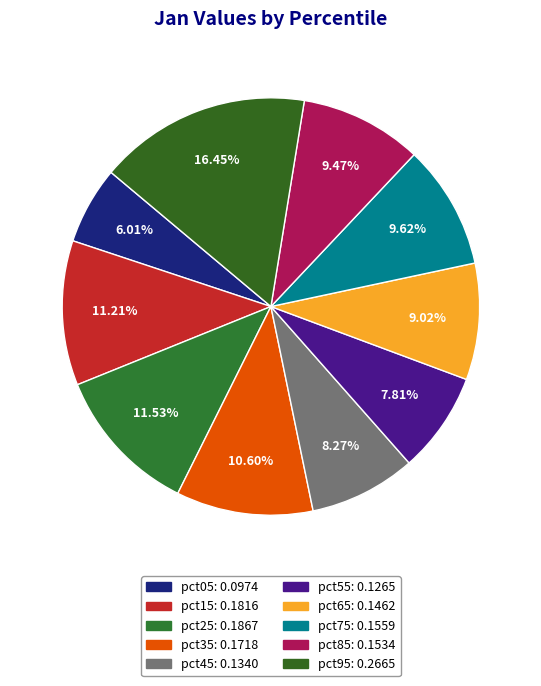

Does any single category account for the majority?

No